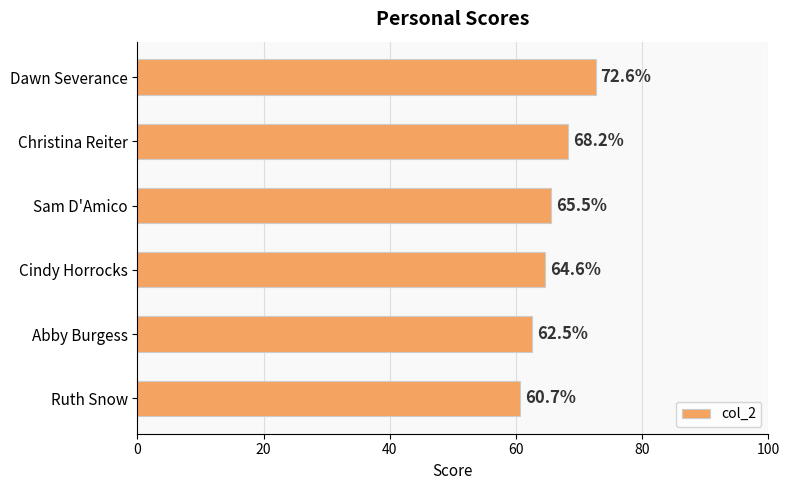

Approximately how many times larger is the value at Dawn Severance compared to Christina Reiter?

1.1